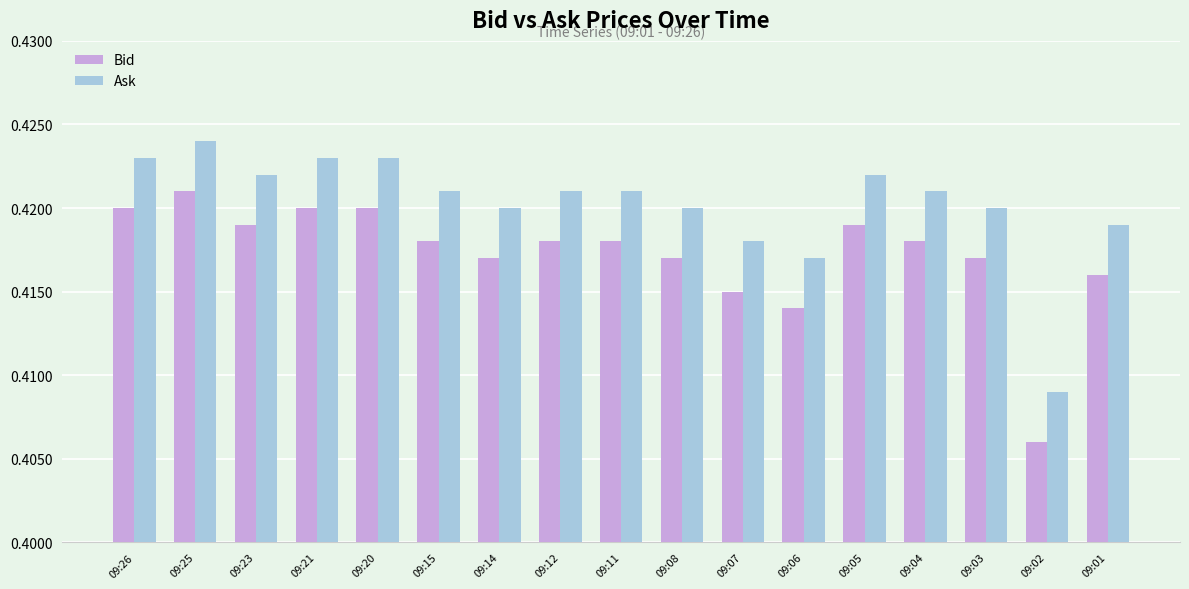

At how many categories does at least one series exceed 0?

17